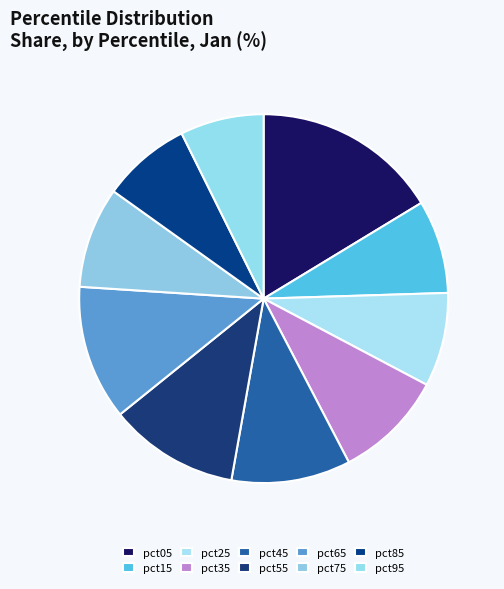

Which slice is the smallest?

pct95